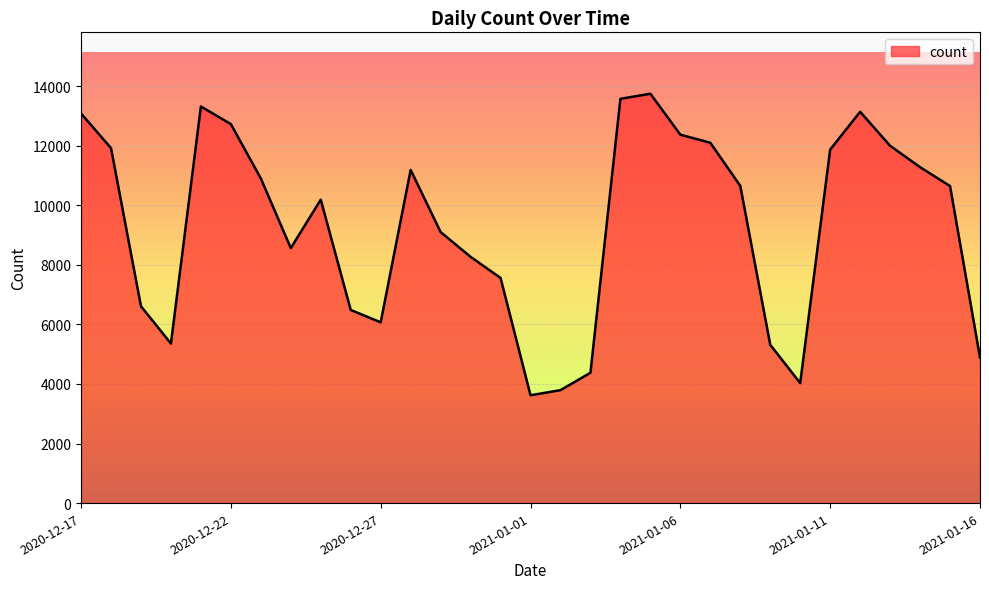

How many lines are shown in the chart?

1